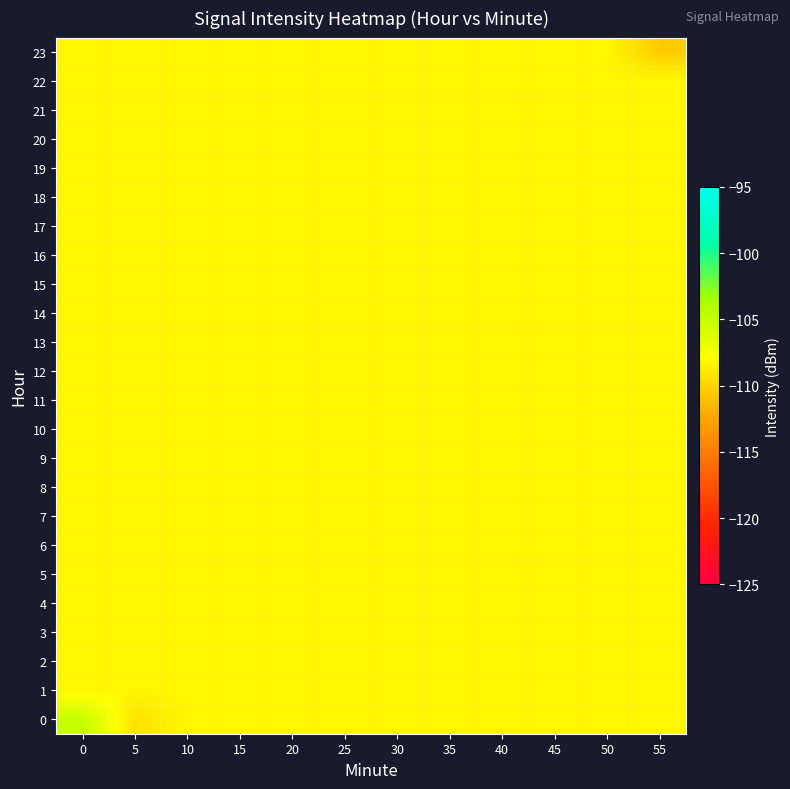

Reading left to right, transcribe all the data shown in this chart.

0: 0=-105.0	5=-109.3	10=-108.3	15=-108.3	20=-108.3	25=-108.3	30=-108.3	35=-108.3	40=-108.3	45=-108.3	50=-108.3	55=-108.3
1: 0=-108.3	5=-108.3	10=-108.3	15=-108.3	20=-108.3	25=-108.3	30=-108.3	35=-108.3	40=-108.3	45=-108.3	50=-108.3	55=-108.3
2: 0=-108.3	5=-108.3	10=-108.3	15=-108.3	20=-108.3	25=-108.3	30=-108.3	35=-108.3	40=-108.3	45=-108.3	50=-108.3	55=-108.3
3: 0=-108.3	5=-108.3	10=-108.3	15=-108.3	20=-108.3	25=-108.3	30=-108.3	35=-108.3	40=-108.3	45=-108.3	50=-108.3	55=-108.3
4: 0=-108.3	5=-108.3	10=-108.3	15=-108.3	20=-108.3	25=-108.3	30=-108.3	35=-108.3	40=-108.3	45=-108.3	50=-108.3	55=-108.3
5: 0=-108.3	5=-108.3	10=-108.3	15=-108.3	20=-108.3	25=-108.3	30=-108.3	35=-108.3	40=-108.3	45=-108.3	50=-108.3	55=-108.3
6: 0=-108.3	5=-108.3	10=-108.3	15=-108.3	20=-108.3	25=-108.3	30=-108.3	35=-108.3	40=-108.3	45=-108.3	50=-108.3	55=-108.3
7: 0=-108.3	5=-108.3	10=-108.3	15=-108.3	20=-108.3	25=-108.3	30=-108.3	35=-108.3	40=-108.3	45=-108.3	50=-108.3	55=-108.3
8: 0=-108.3	5=-108.3	10=-108.3	15=-108.3	20=-108.3	25=-108.3	30=-108.3	35=-108.3	40=-108.3	45=-108.3	50=-108.3	55=-108.3
9: 0=-108.3	5=-108.3	10=-108.3	15=-108.3	20=-108.3	25=-108.3	30=-108.3	35=-108.3	40=-108.3	45=-108.3	50=-108.3	55=-108.3
10: 0=-108.3	5=-108.3	10=-108.3	15=-108.3	20=-108.3	25=-108.3	30=-108.3	35=-108.3	40=-108.3	45=-108.3	50=-108.3	55=-108.3
11: 0=-108.3	5=-108.3	10=-108.3	15=-108.3	20=-108.3	25=-108.3	30=-108.3	35=-108.3	40=-108.3	45=-108.3	50=-108.3	55=-108.3
12: 0=-108.3	5=-108.3	10=-108.3	15=-108.3	20=-108.3	25=-108.3	30=-108.3	35=-108.3	40=-108.3	45=-108.3	50=-108.3	55=-108.3
13: 0=-108.3	5=-108.3	10=-108.3	15=-108.3	20=-108.3	25=-108.3	30=-108.3	35=-108.3	40=-108.3	45=-108.3	50=-108.3	55=-108.3
14: 0=-108.3	5=-108.3	10=-108.3	15=-108.3	20=-108.3	25=-108.3	30=-108.3	35=-108.3	40=-108.3	45=-108.3	50=-108.3	55=-108.3
15: 0=-108.3	5=-108.3	10=-108.3	15=-108.3	20=-108.3	25=-108.3	30=-108.3	35=-108.3	40=-108.3	45=-108.3	50=-108.3	55=-108.3
16: 0=-108.3	5=-108.3	10=-108.3	15=-108.3	20=-108.3	25=-108.3	30=-108.3	35=-108.3	40=-108.3	45=-108.3	50=-108.3	55=-108.3
17: 0=-108.3	5=-108.3	10=-108.3	15=-108.3	20=-108.3	25=-108.3	30=-108.3	35=-108.3	40=-108.3	45=-108.3	50=-108.3	55=-108.3
18: 0=-108.3	5=-108.3	10=-108.3	15=-108.3	20=-108.3	25=-108.3	30=-108.3	35=-108.3	40=-108.3	45=-108.3	50=-108.3	55=-108.3
19: 0=-108.3	5=-108.3	10=-108.3	15=-108.3	20=-108.3	25=-108.3	30=-108.3	35=-108.3	40=-108.3	45=-108.3	50=-108.3	55=-108.3
20: 0=-108.3	5=-108.3	10=-108.3	15=-108.3	20=-108.3	25=-108.3	30=-108.3	35=-108.3	40=-108.3	45=-108.3	50=-108.3	55=-108.3
21: 0=-108.3	5=-108.3	10=-108.3	15=-108.3	20=-108.3	25=-108.3	30=-108.3	35=-108.3	40=-108.3	45=-108.3	50=-108.3	55=-108.3
22: 0=-108.3	5=-108.3	10=-108.3	15=-108.3	20=-108.3	25=-108.3	30=-108.3	35=-108.3	40=-108.3	45=-108.3	50=-108.3	55=-108.3
23: 0=-108.3	5=-108.3	10=-108.3	15=-108.3	20=-108.3	25=-108.3	30=-108.3	35=-108.3	40=-108.3	45=-108.3	50=-108.3	55=-110.4